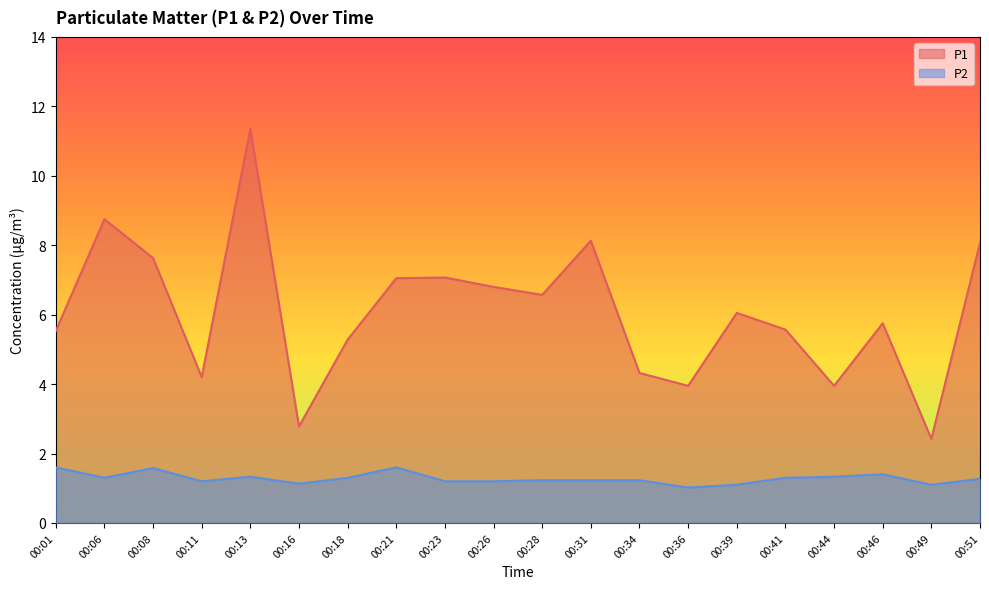

Which series has the widest spread of values?

P1